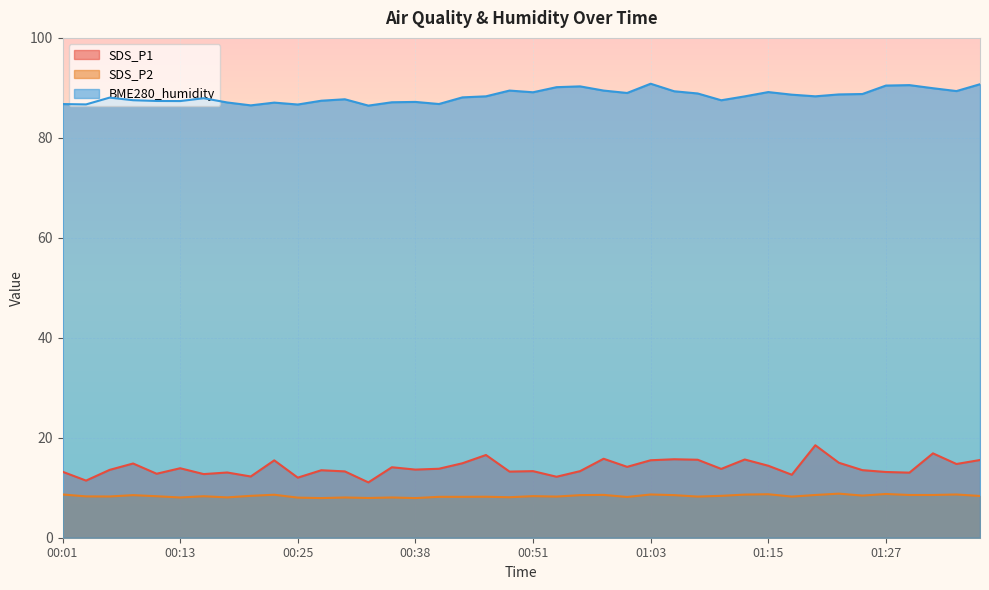

Where does the SDS_P1 series first go above 13?

00:01